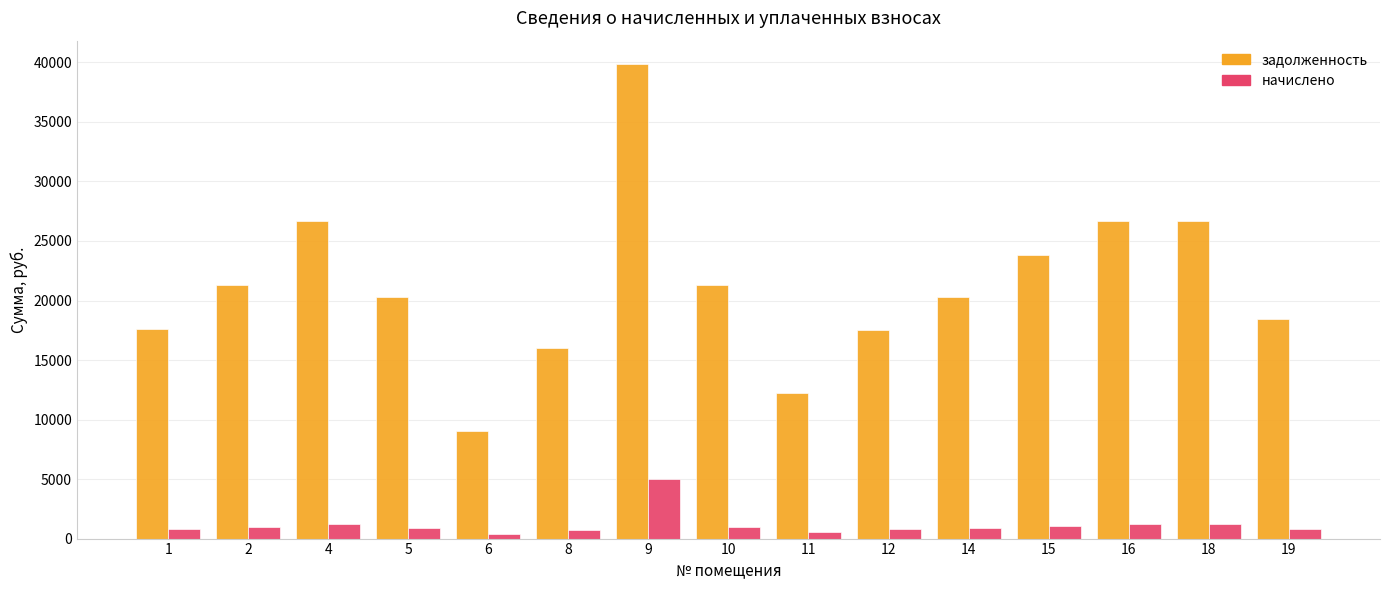

What is the spread (max minus min) of values at 12?

16704.5